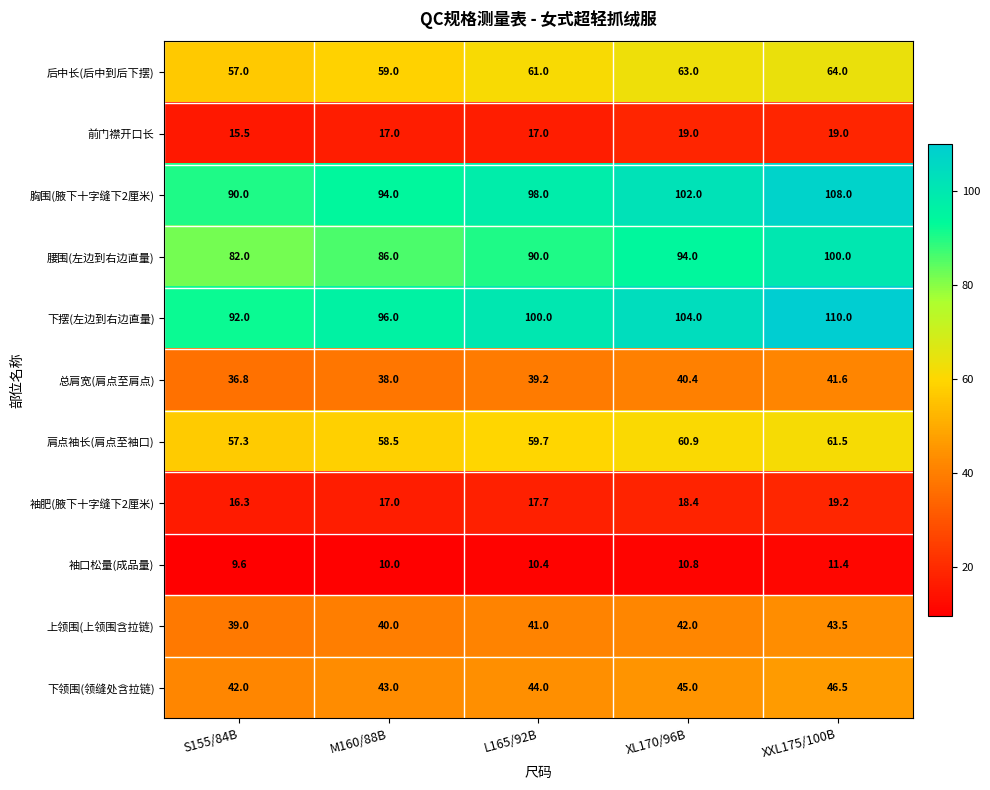

Read the 上领围(上领围含拉链) value at XL170/96B.

42.0